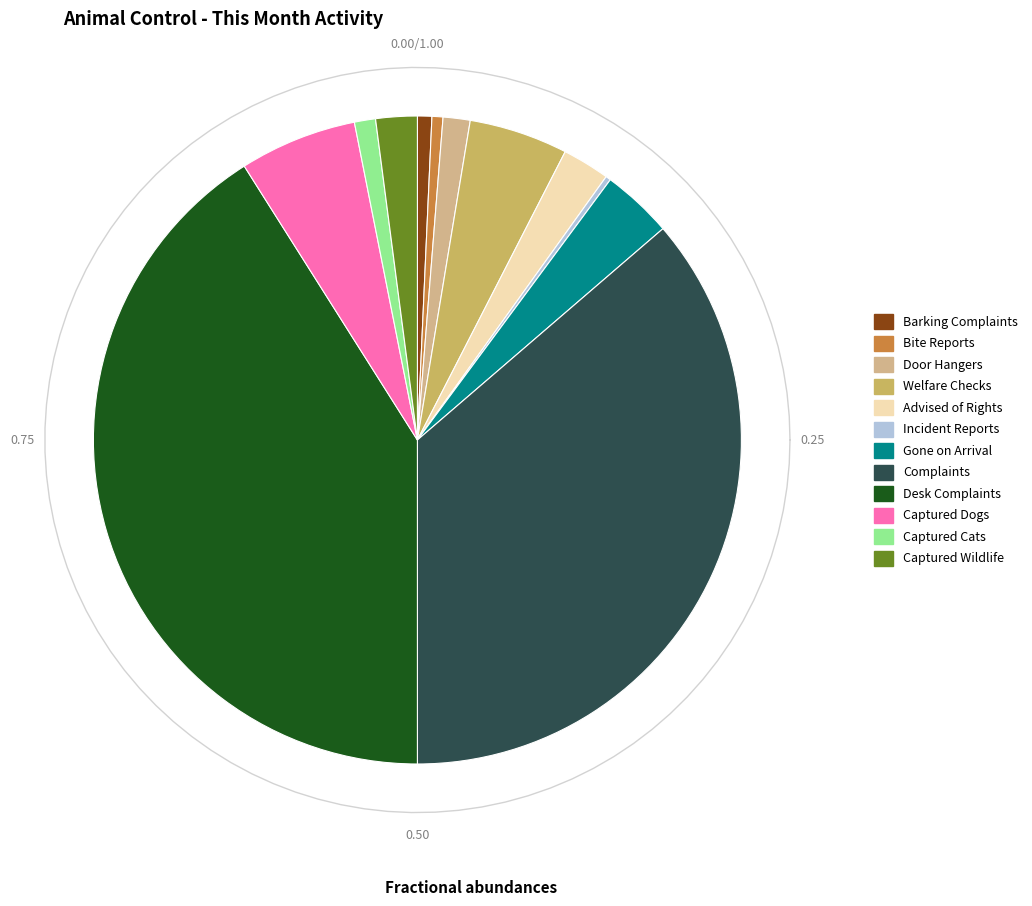

Rank the categories by value from highest to lowest.

Desk Complaints, Complaints, Captured Dogs, Welfare Checks, Gone on Arrival, Advised of Rights, Captured Wildlife, Door Hangers, Captured Cats, Barking Complaints, Bite Reports, Incident Reports